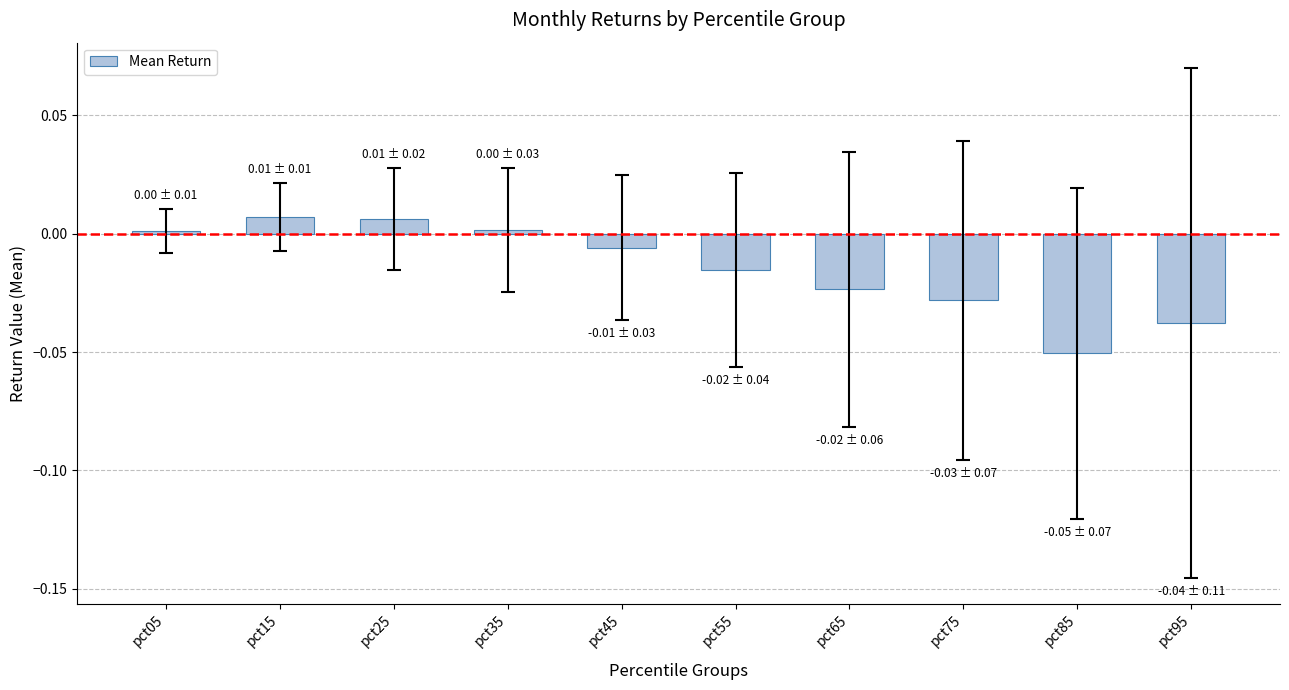

Which label corresponds to the smallest value in the chart?

pct85